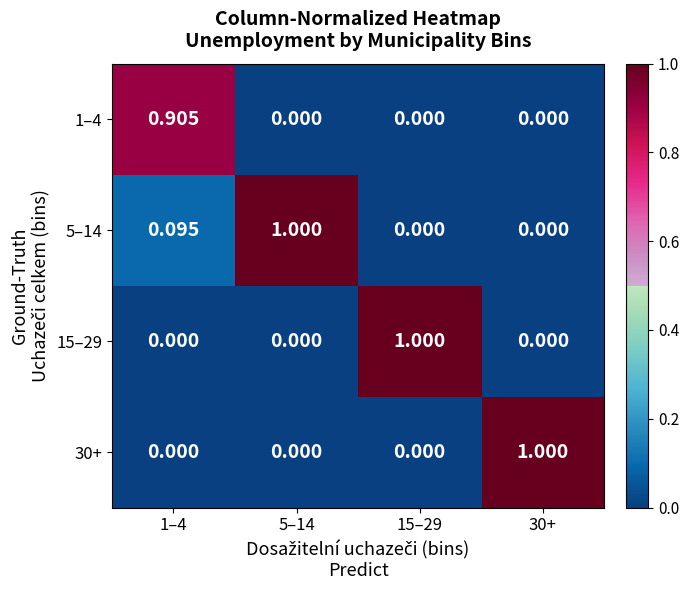

Is the value of 5–14 at 5–14 greater than the value of 30+ at 5–14?

Yes